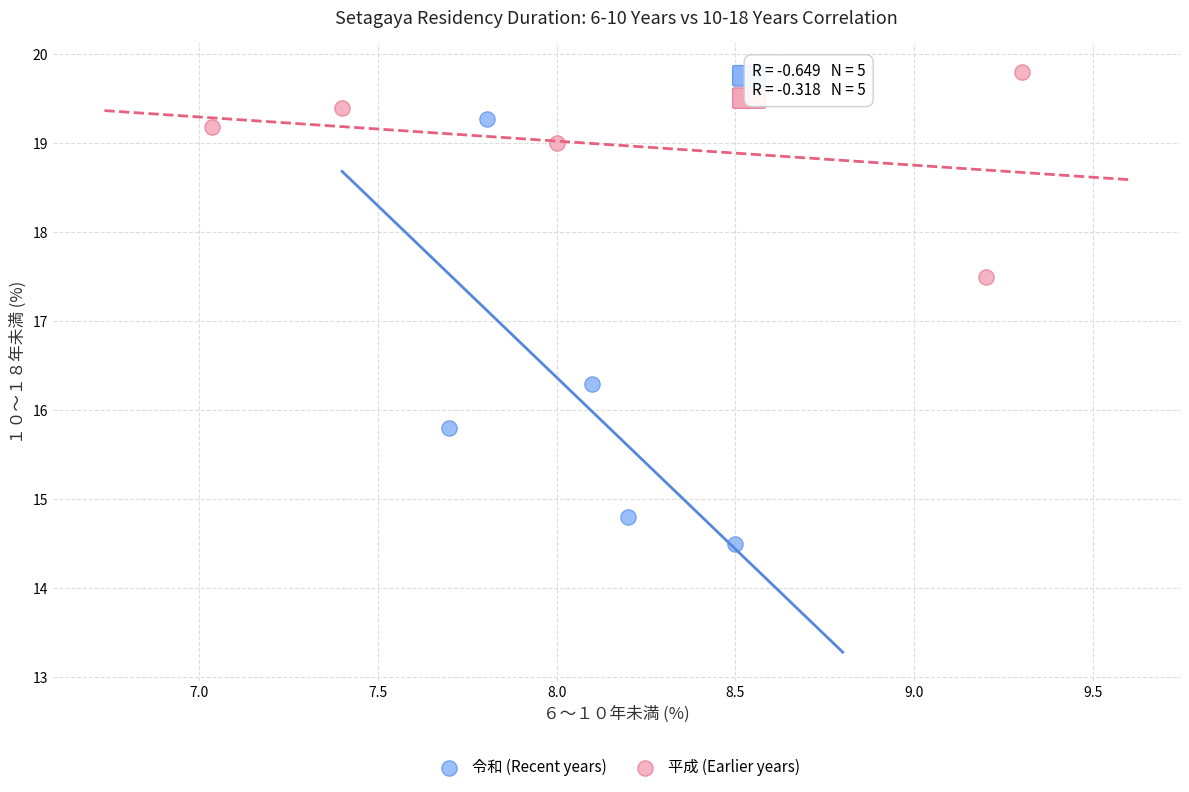

Which series contains the lowest Y value?

令和 (Recent years)